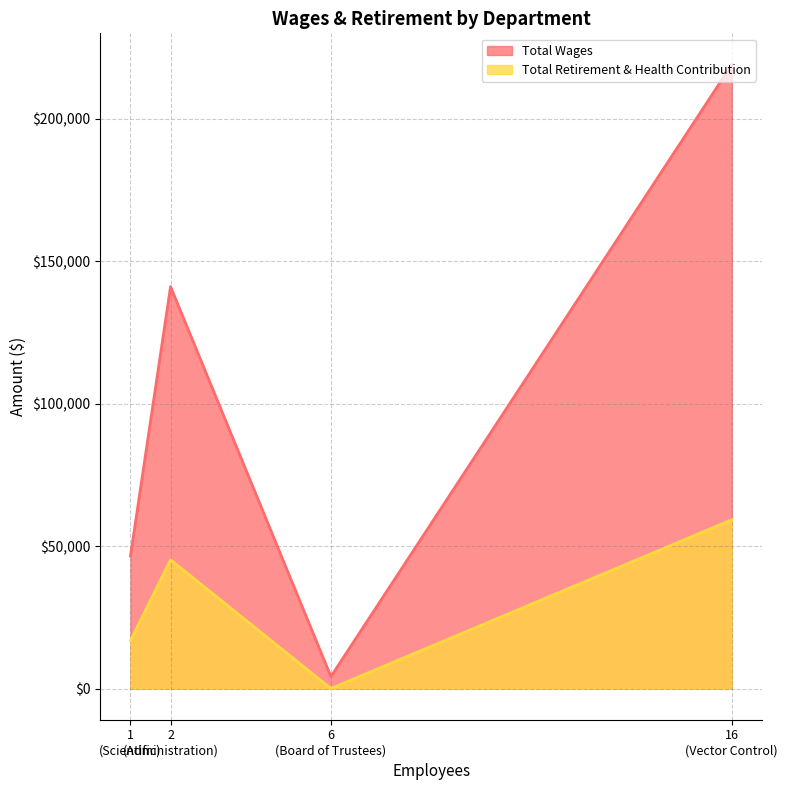

True or false: Total Retirement & Health Contribution has more than 2 points higher than both neighbors.

False